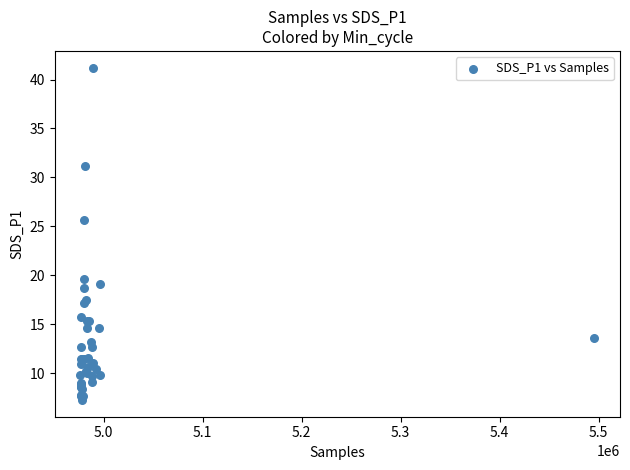

What Y value in the scatter plot is closest to 24?

25.6